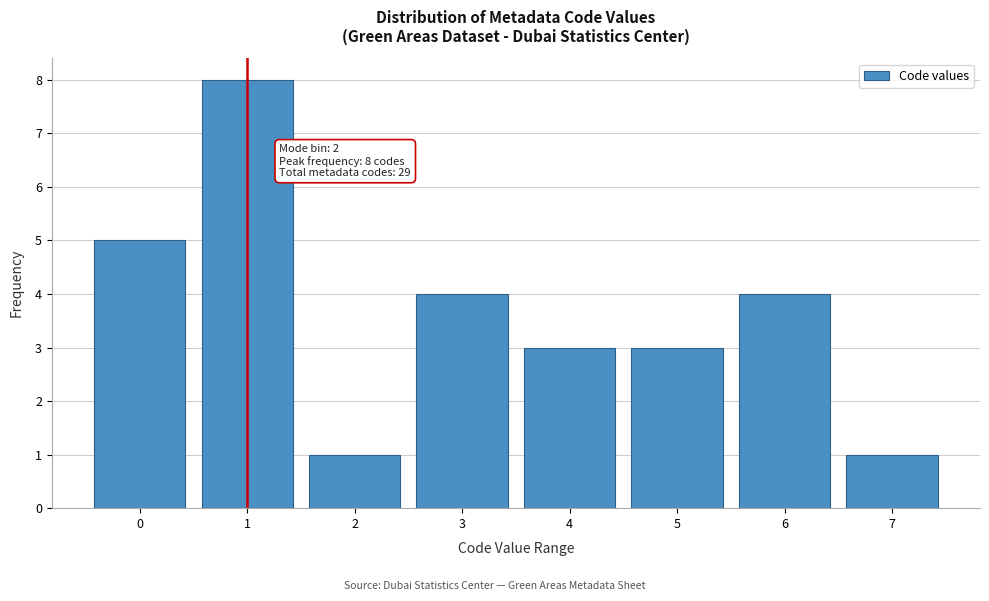

Reading left to right, extract all data points from this chart.

0=5	1=8	2=1	3=4	4=3	5=3	6=4	7=1